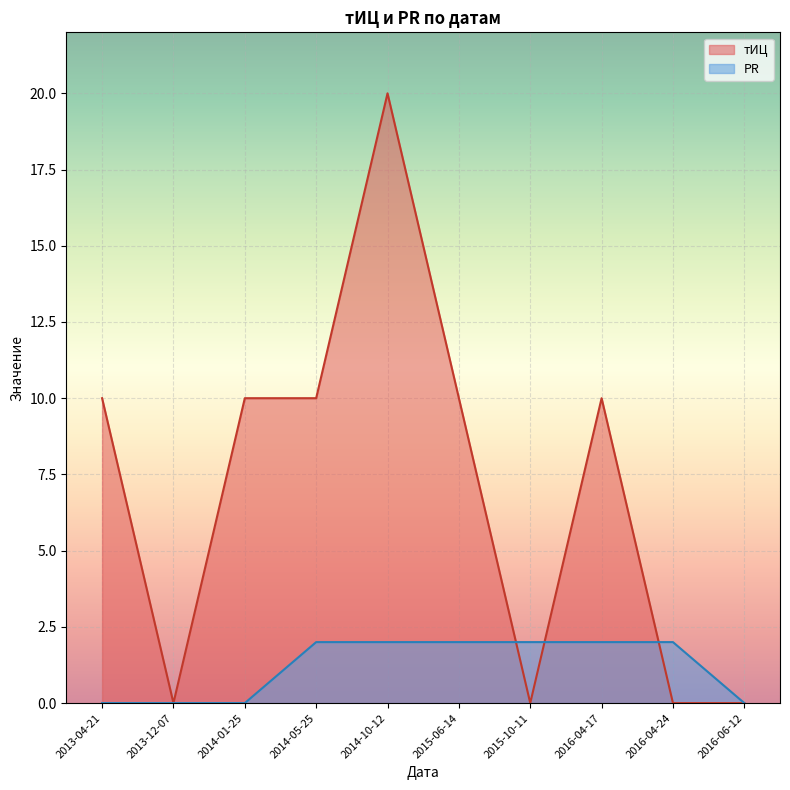

How many interior local peaks does the тИЦ series have?

2